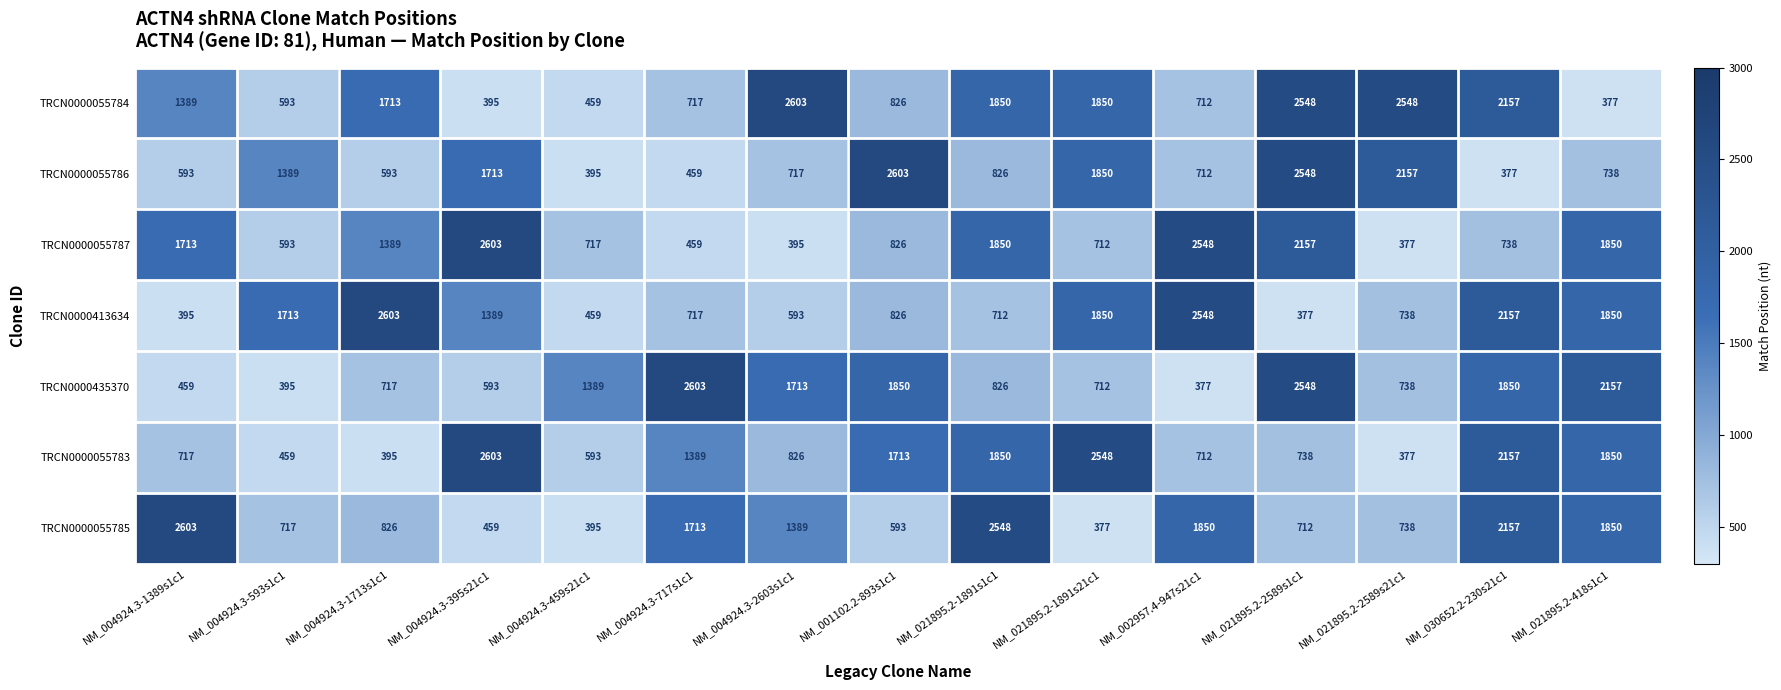

The TRCN0000055784 series shows 2157 at NM_030652.2-230s21c1. True or false?

True